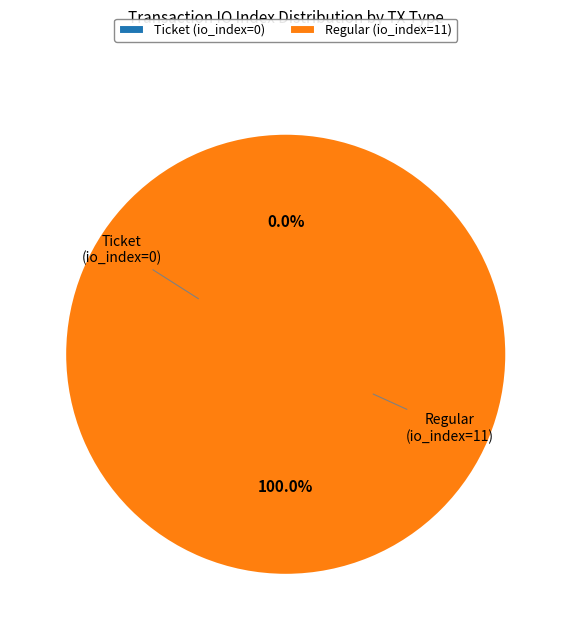

The Ticket (io_index=0) slice represents 13% of the pie. True or false?

False